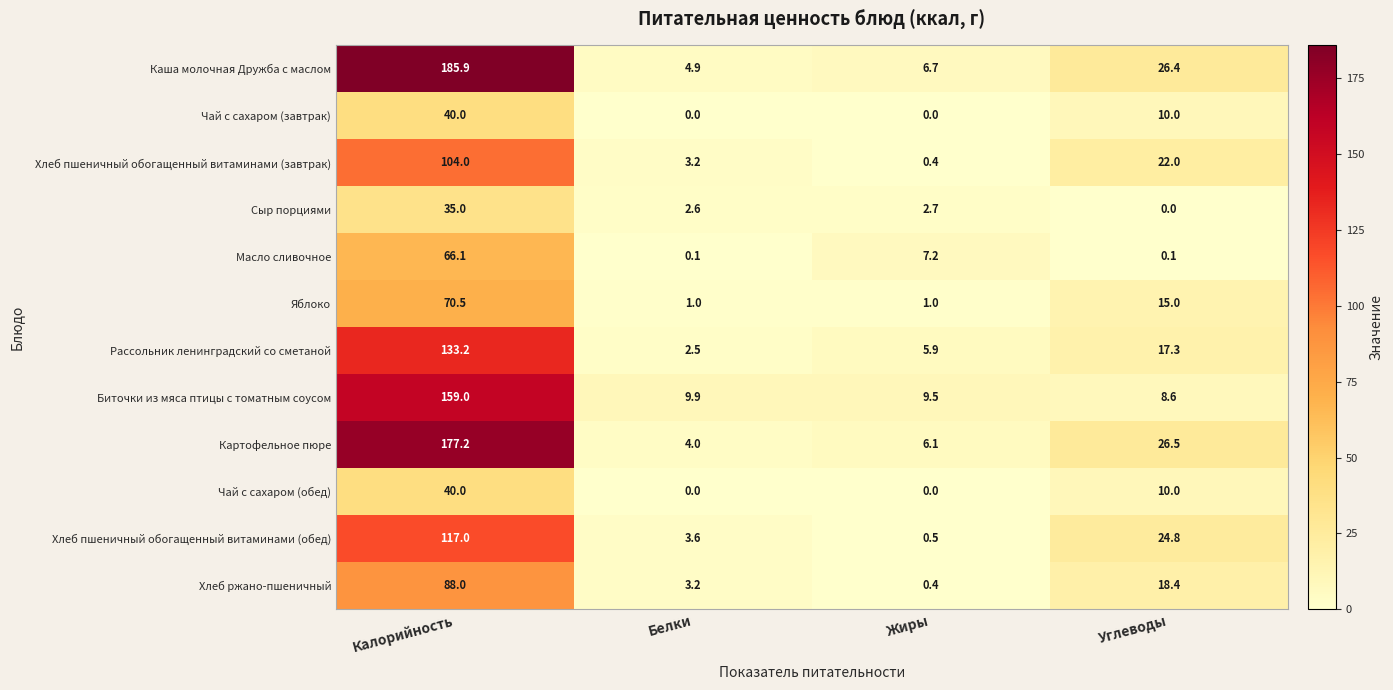

Which series has the largest range (max minus min)?

Каша молочная Дружба с маслом